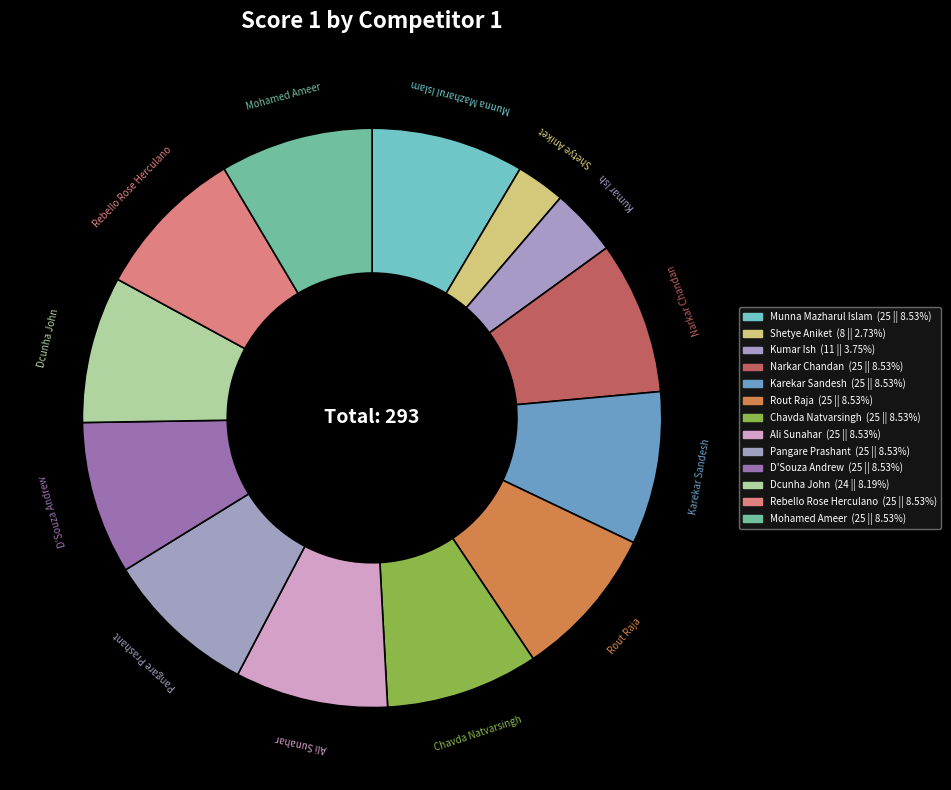

Does any single category account for the majority?

No